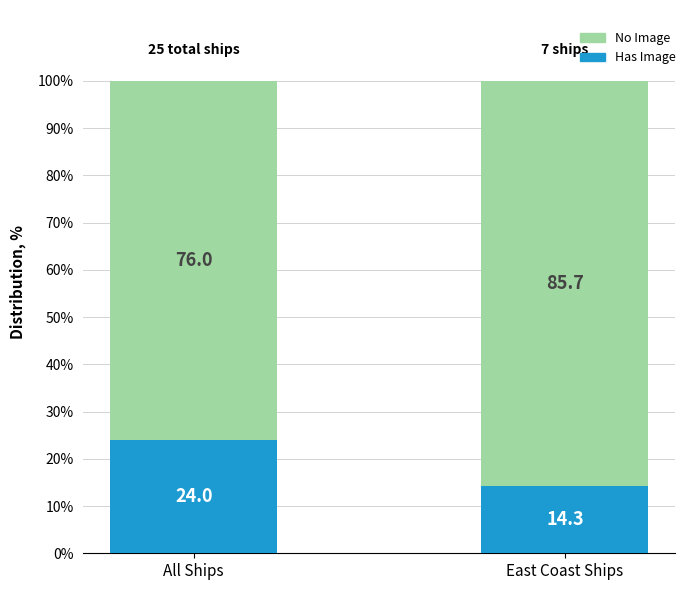

At which label is Has Image closest to 19?

East Coast Ships